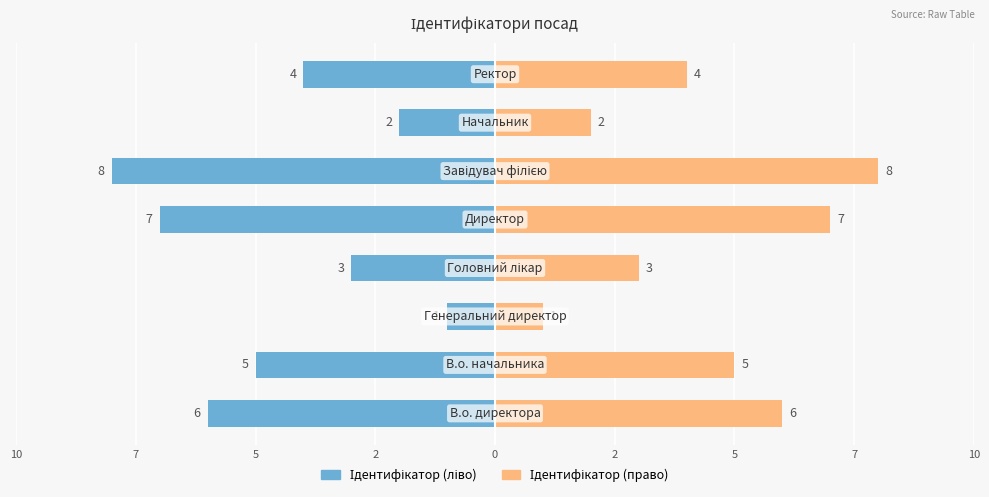

How many distinct data groups are displayed?

2